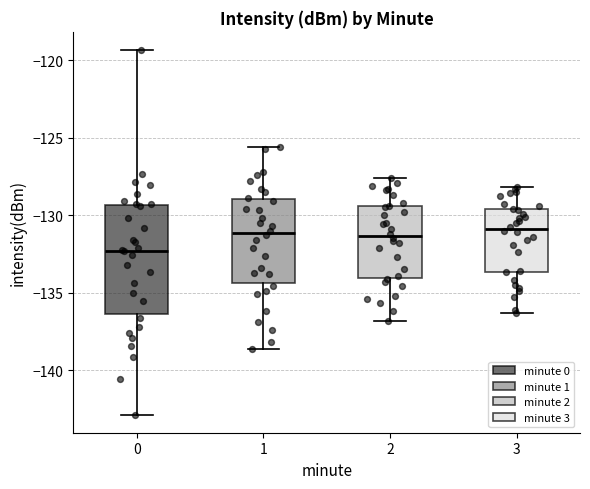

Reading left to right, transcribe this box plot: for each box, give where its median line is, the range the box spans, and where its two whiskers end, as read against the y-axis. The values are not printed on the chart, so give them approximately, as read against the axis.

0: median -132.5, box -136.5 to -129.5, whiskers -143.0 to -119.5
1: median -131.0, box -134.5 to -129.0, whiskers -138.5 to -125.5
2: median -131.5, box -134.0 to -129.5, whiskers -137.0 to -127.5
3: median -131.0, box -133.5 to -129.5, whiskers -136.5 to -128.0